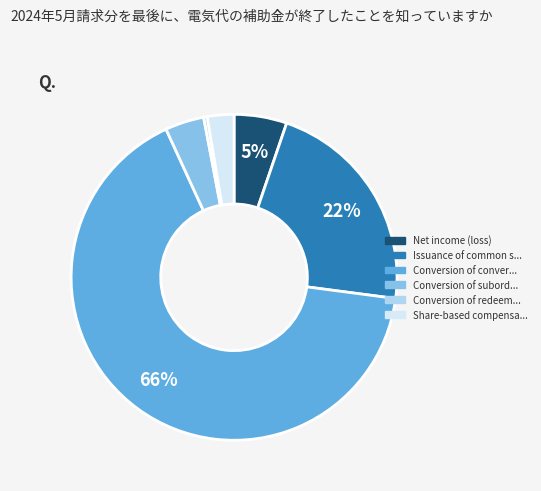

Is there any slice that represents more than half of the pie?

Yes